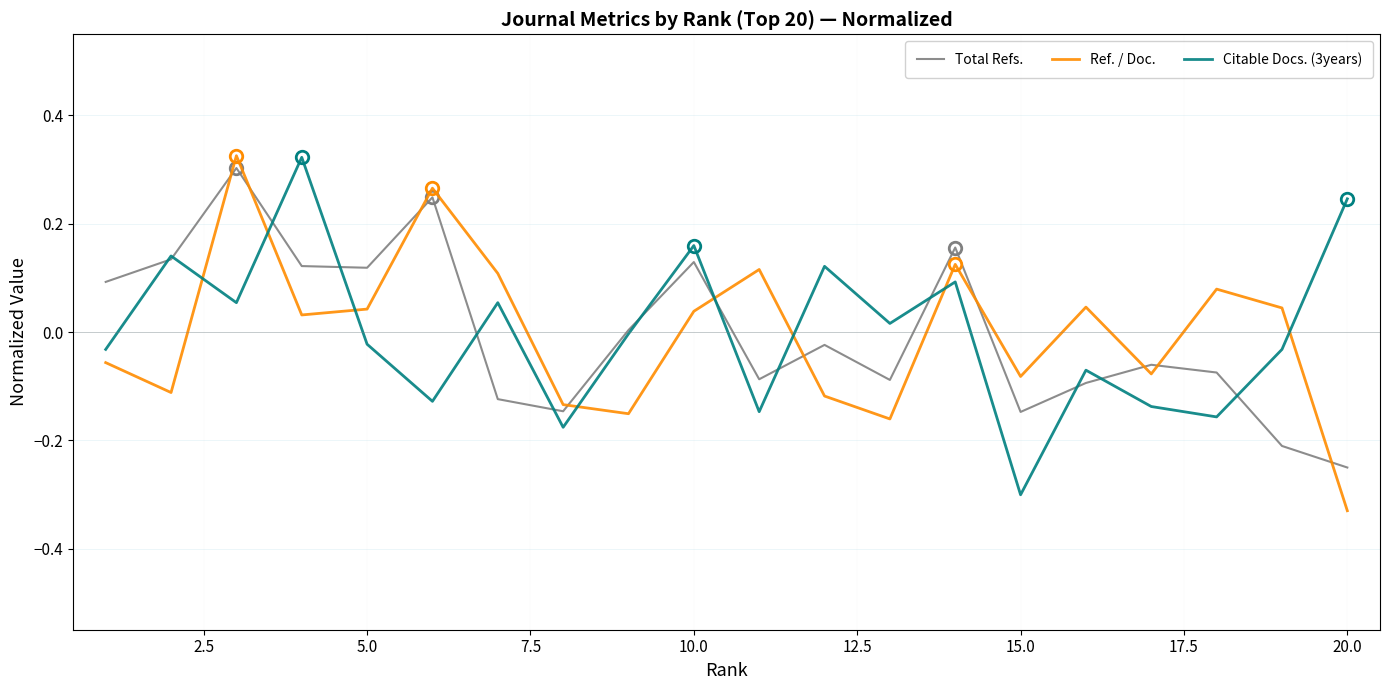

True or false: Ref. / Doc. and Citable Docs. (3years) cross at least once.

True